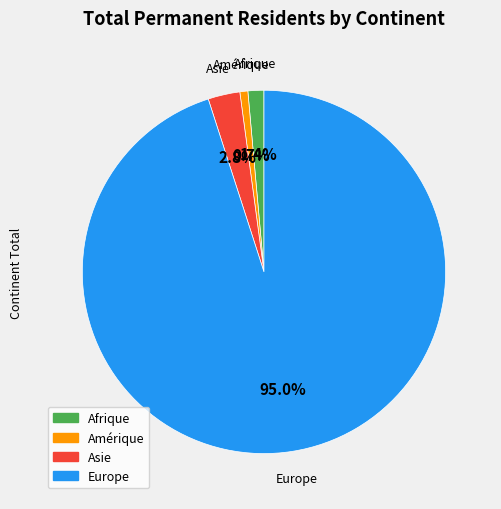

To the nearest percent, what is the average slice percentage?

25%